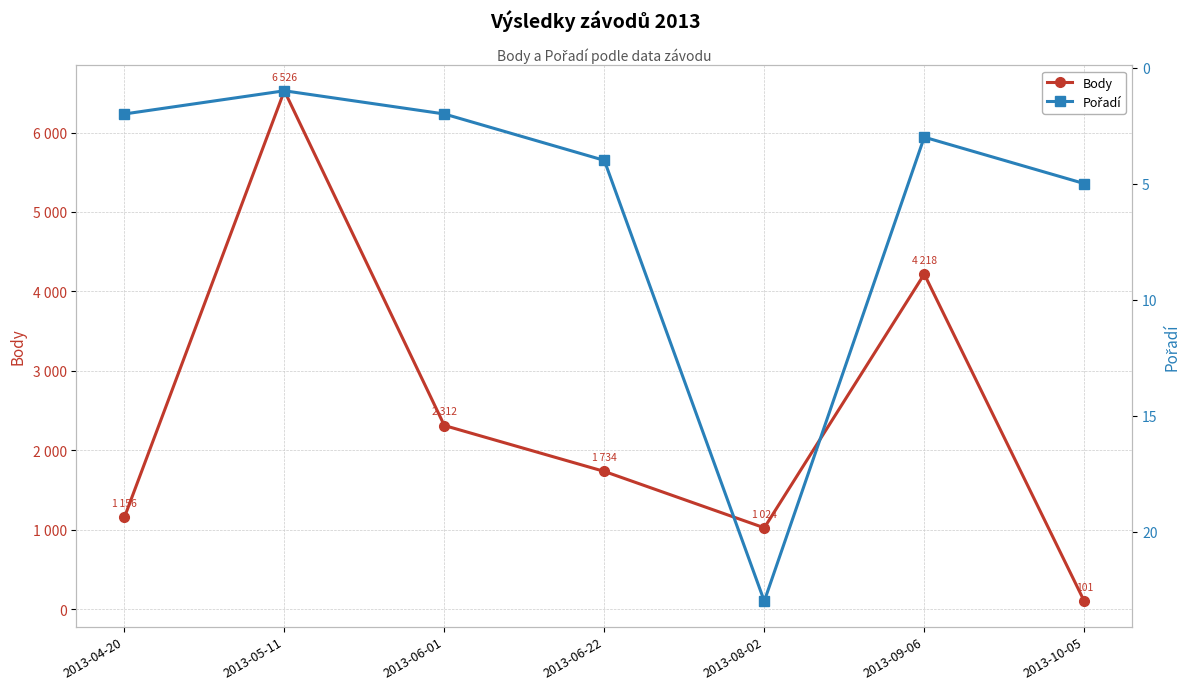

Which label corresponds to the smallest value in the chart?

2013-05-11